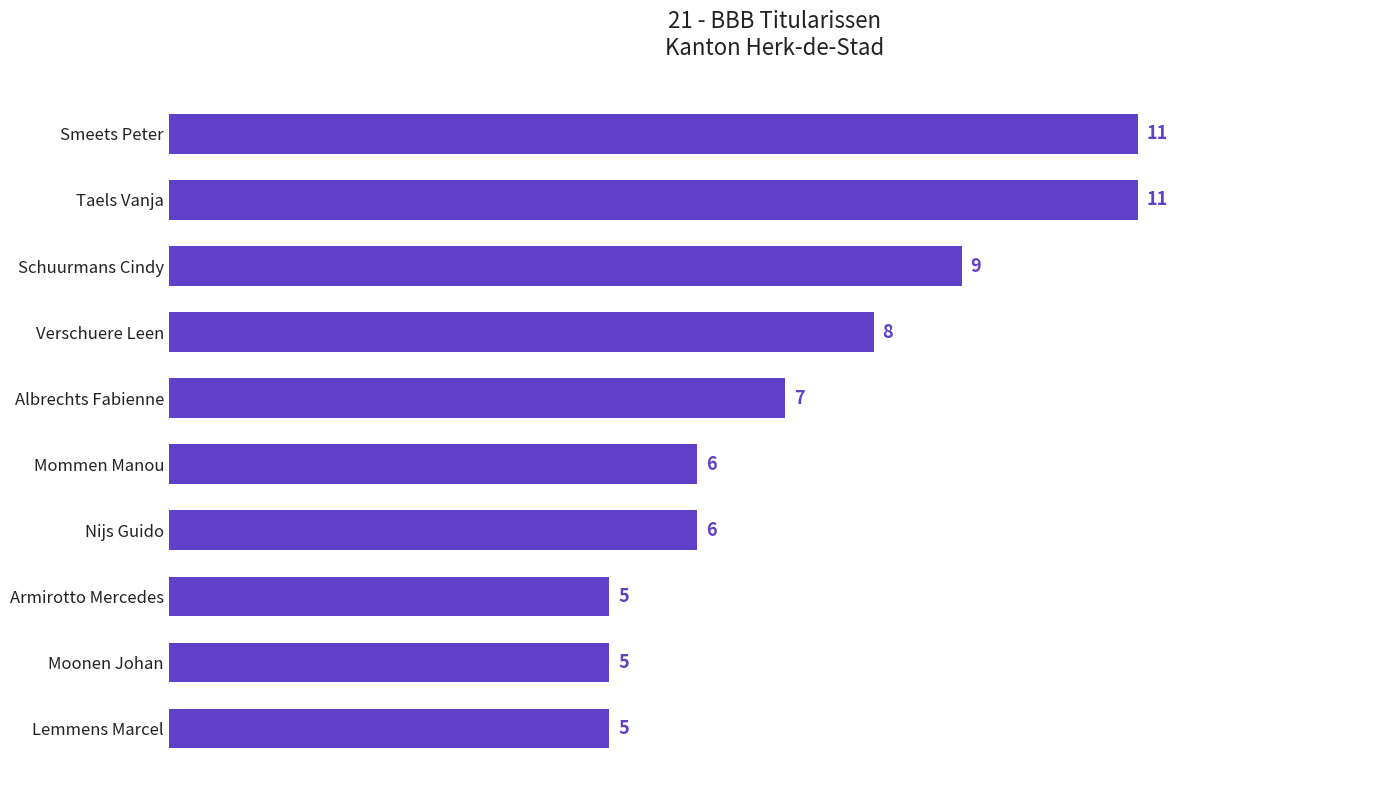

Count the values in the range 5 to 9.

8